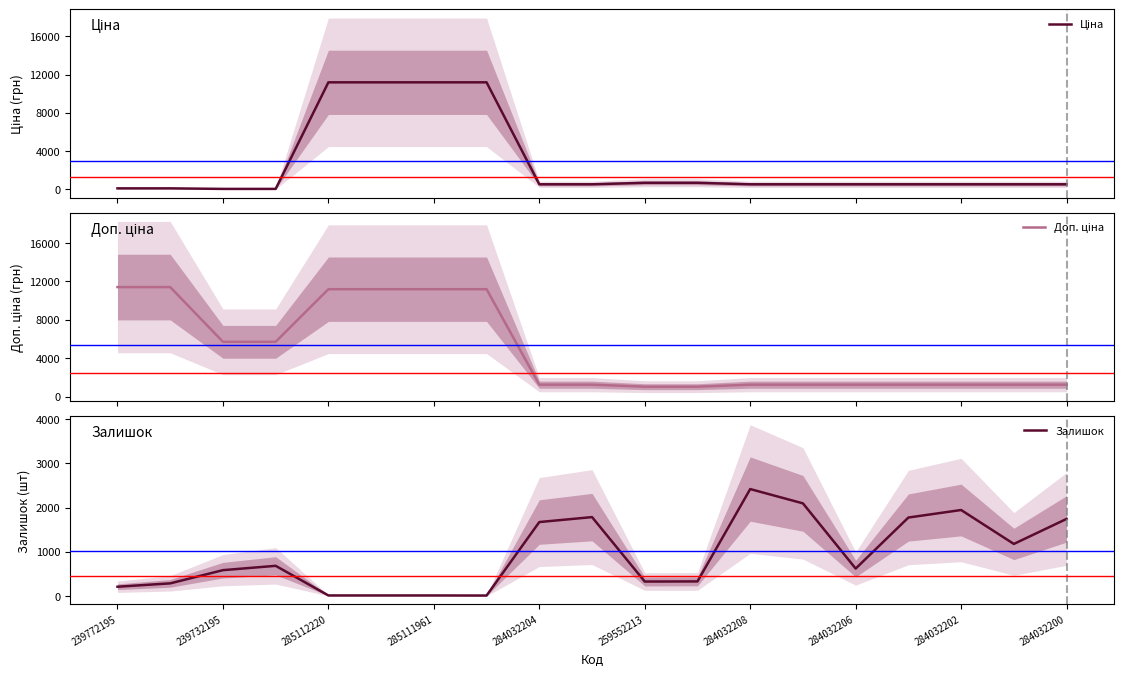

How many categories are shown in the chart?

19